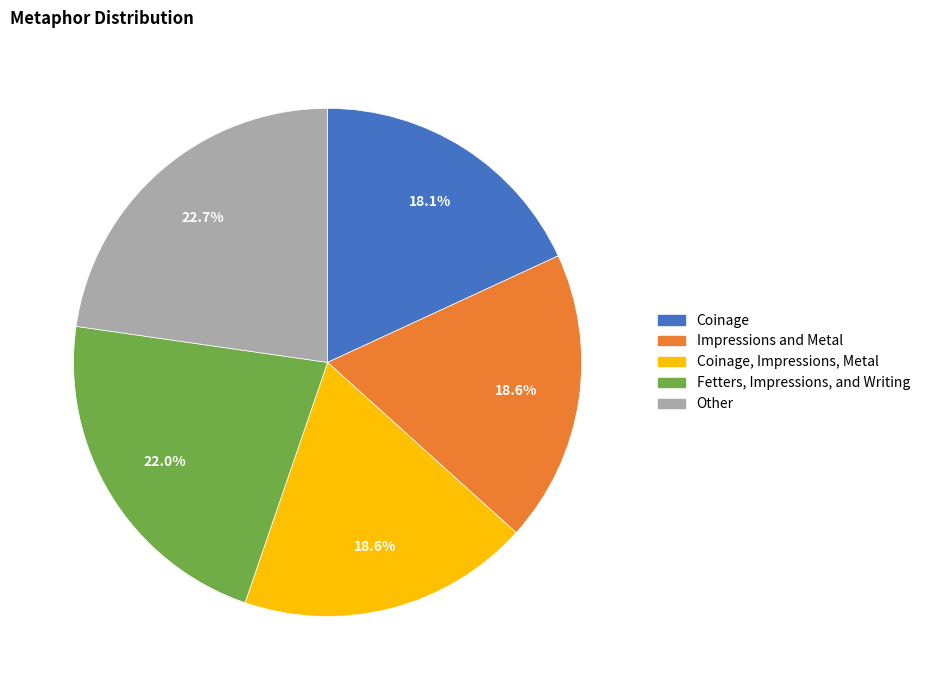

What percentage is the Other slice, to the nearest percent?

23%